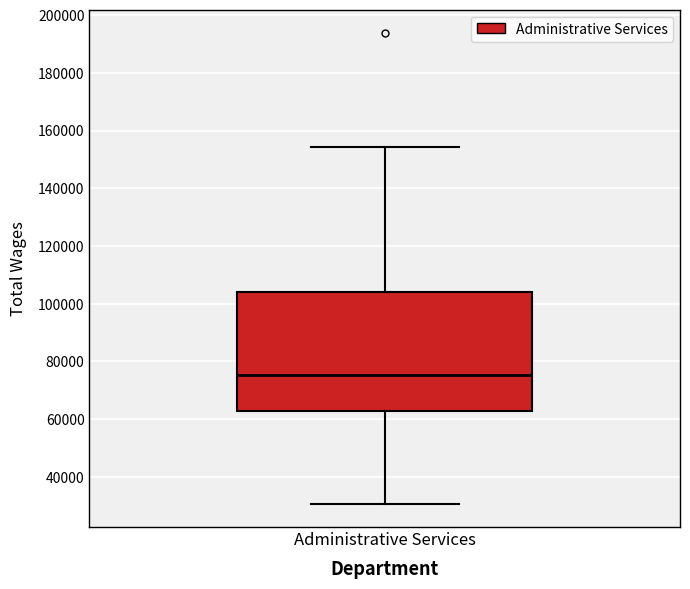

Transcribe this box plot: give where the median line is, the range the box spans, and where the two whiskers end, as read against the y-axis. The values are not printed on the chart, so give them approximately, as read against the axis.

median 76000, box 62000 to 104000, whiskers 30000 to 154000